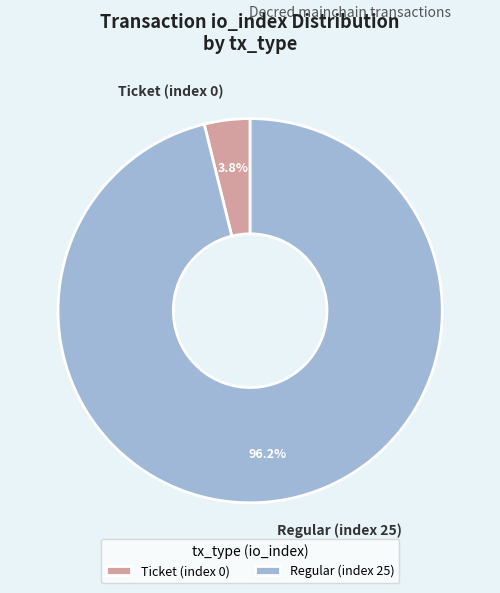

To the nearest percent, what is the difference between the Ticket (index 0) and Regular (index 25) slice percentages?

92%